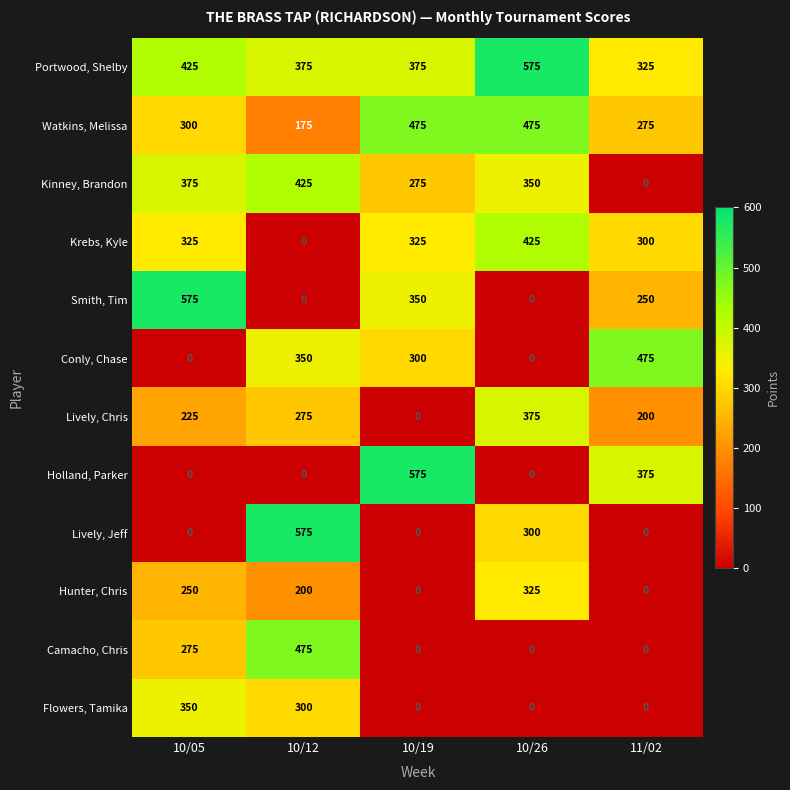

What is the difference between the highest and lowest values at 11/02?

475